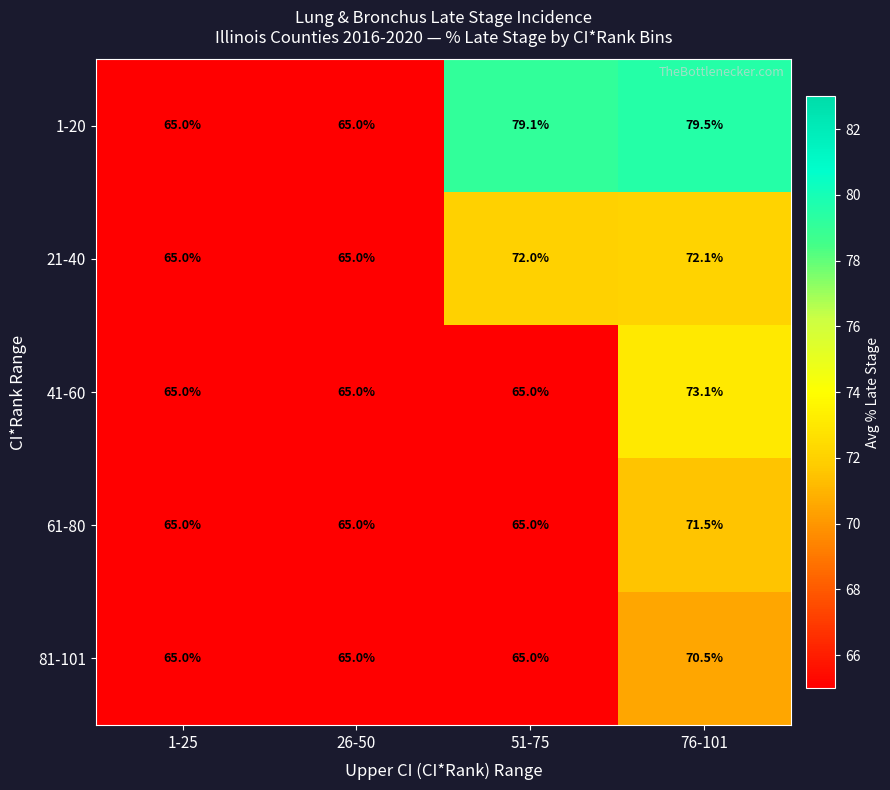

What is the average value of the 1-20 series?

72.2